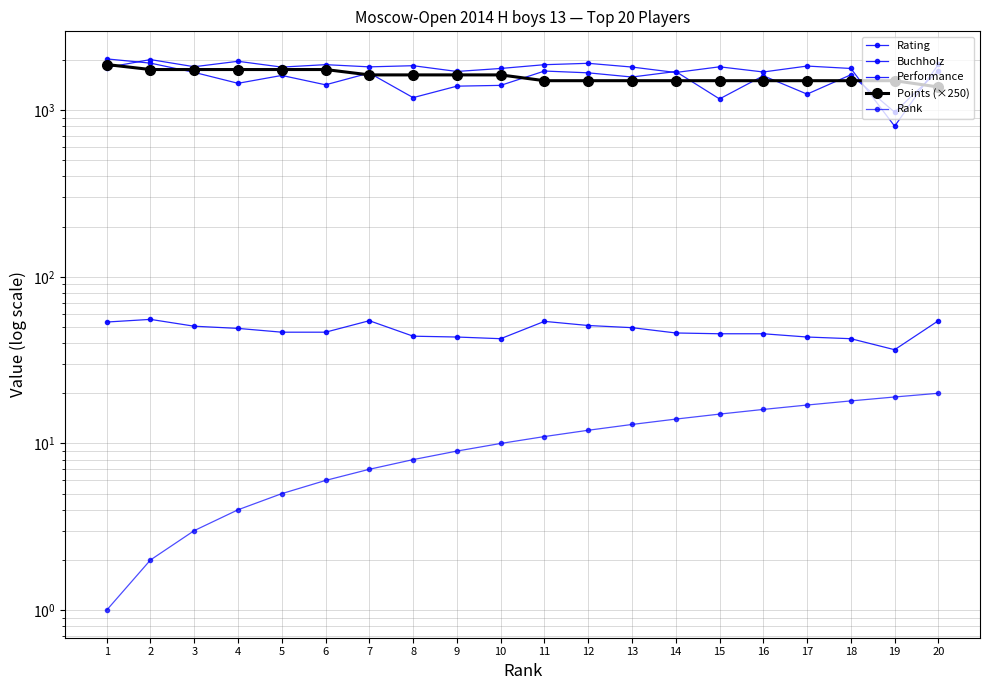

At which category does the chart reach its peak across all series?

1